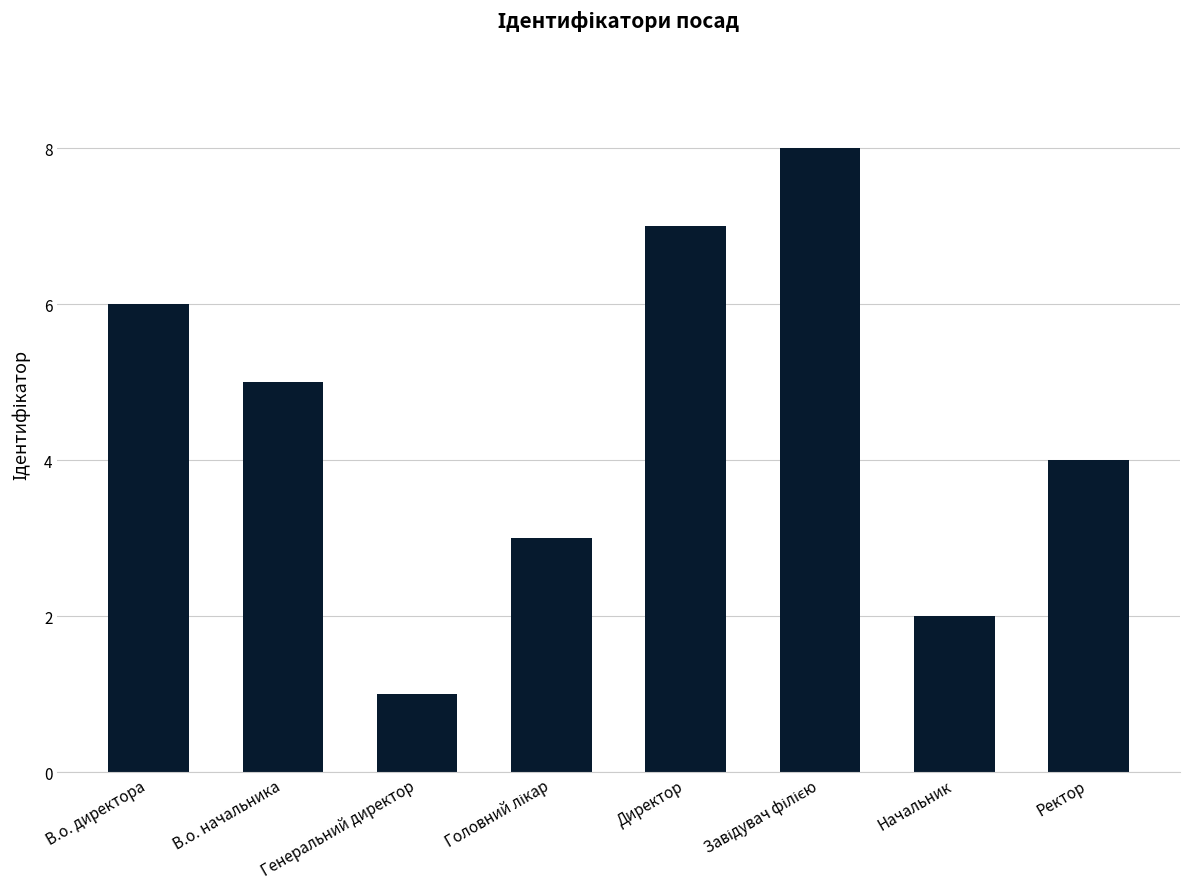

Where does the data first go above 5?

В.о. директора